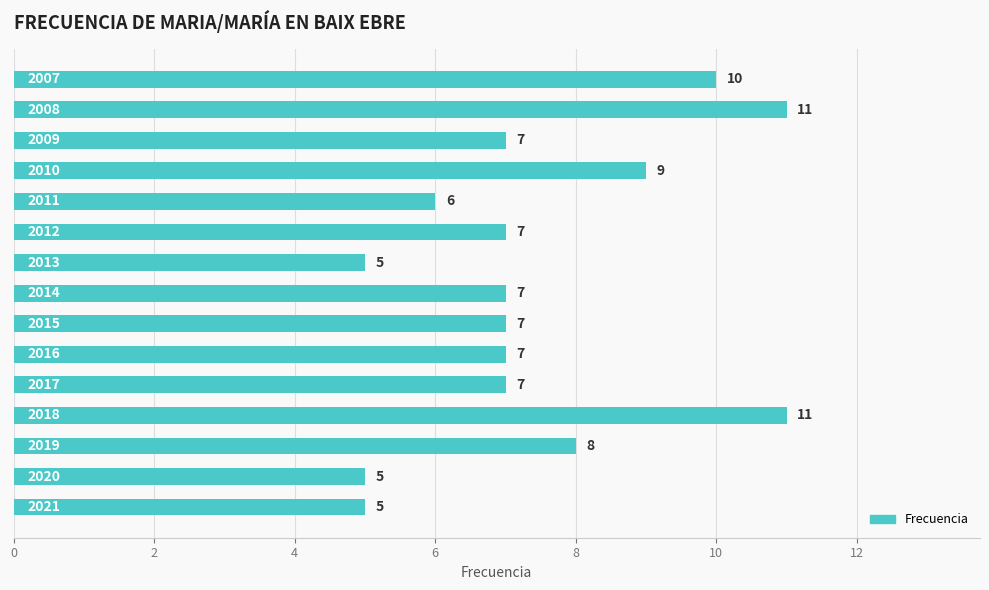

What is the average value?

7